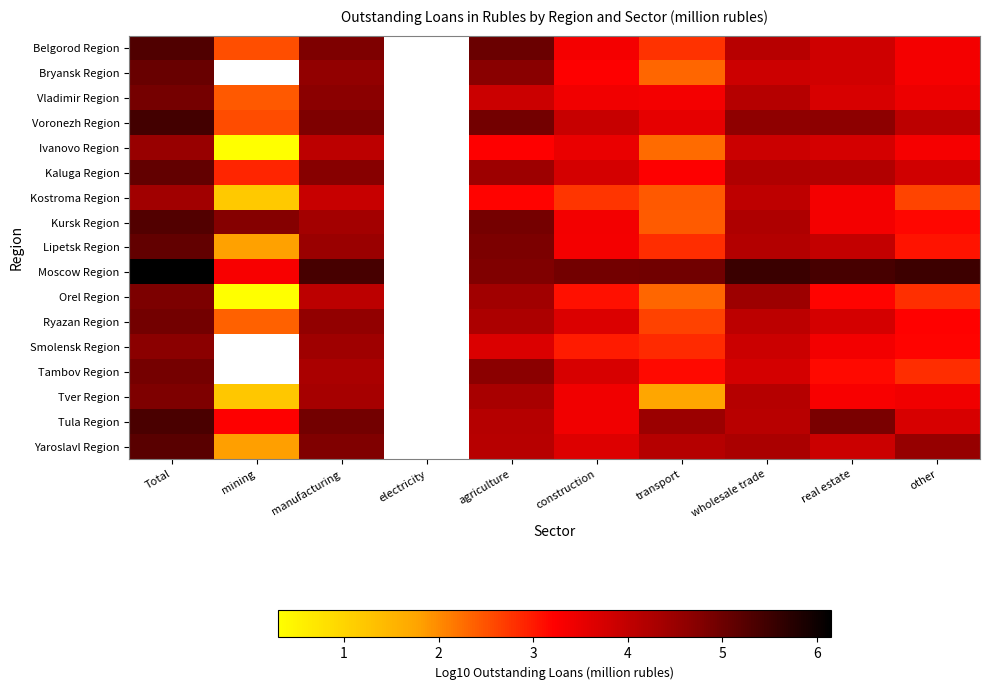

Is the value of Vladimir Region at Total greater than the value of Voronezh Region at real estate?

Yes